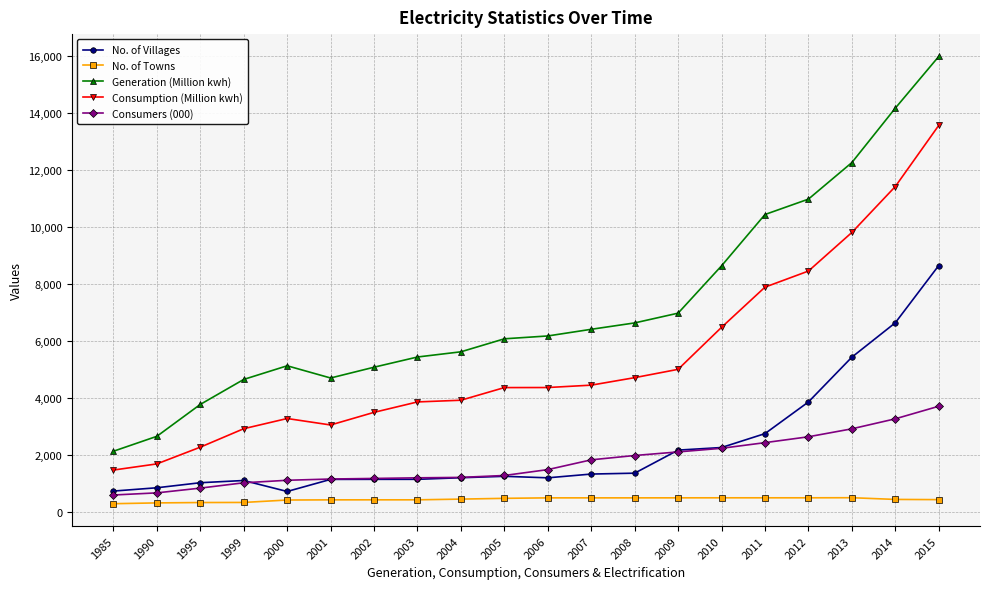

Does the chart have visible grid lines?

Yes